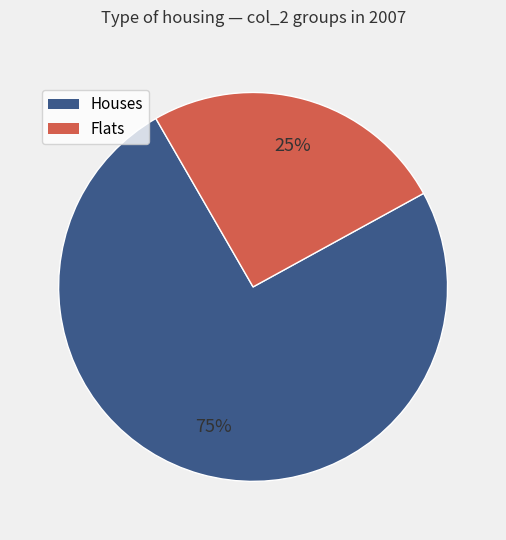

To the nearest percent, what is the average slice percentage?

50%